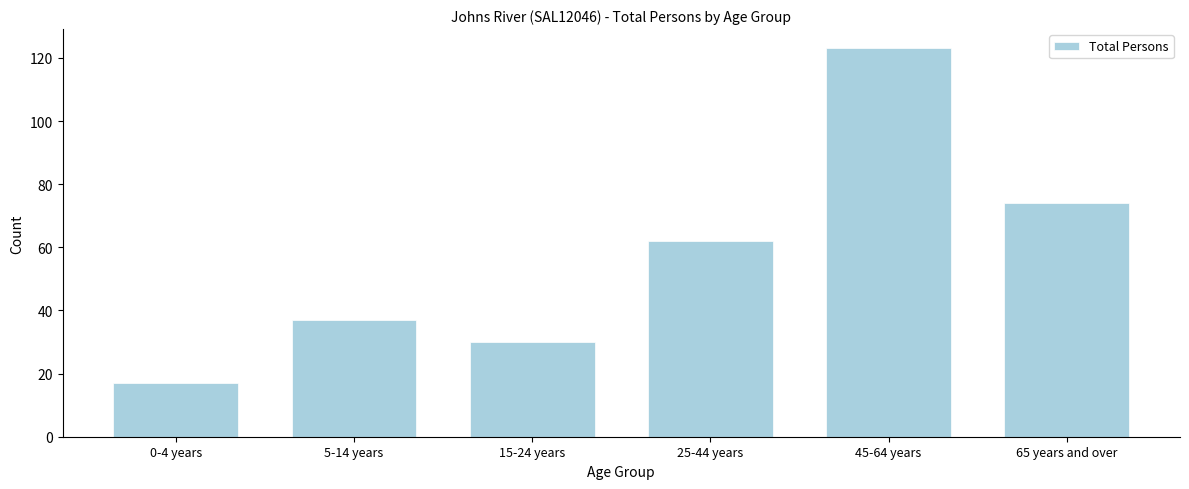

Reading left to right, what are all the values shown in this chart?

17	37	30	62	123	74